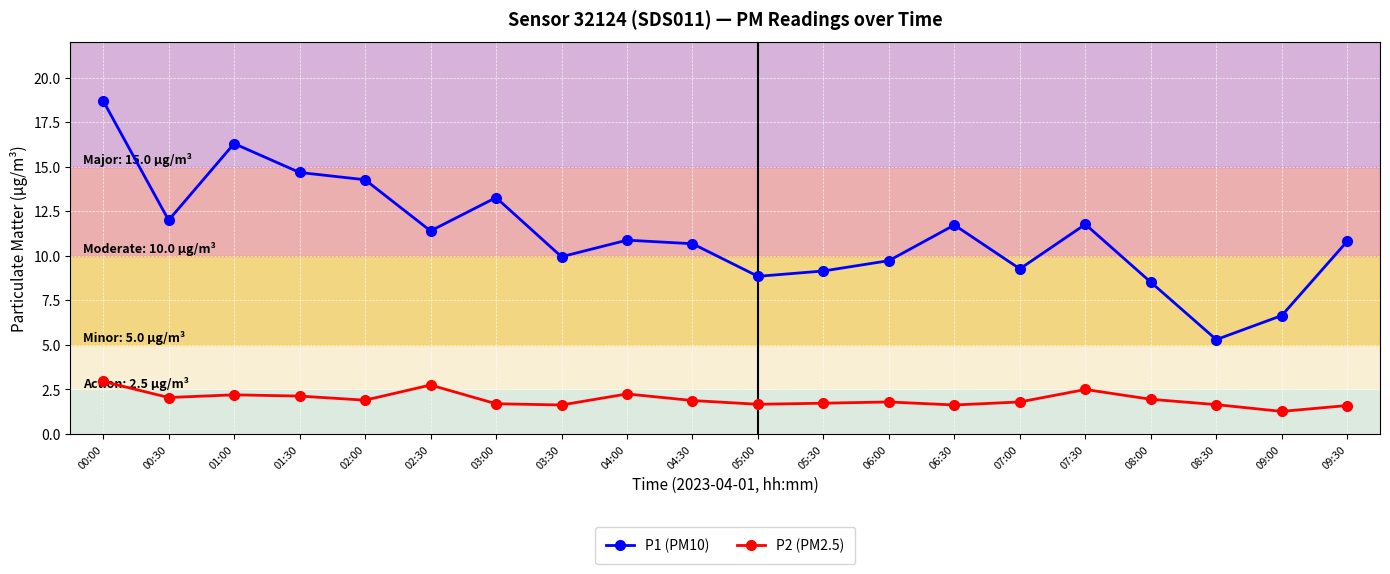

What is the approximate value of P2 (PM2.5) at 07:00?

1.8